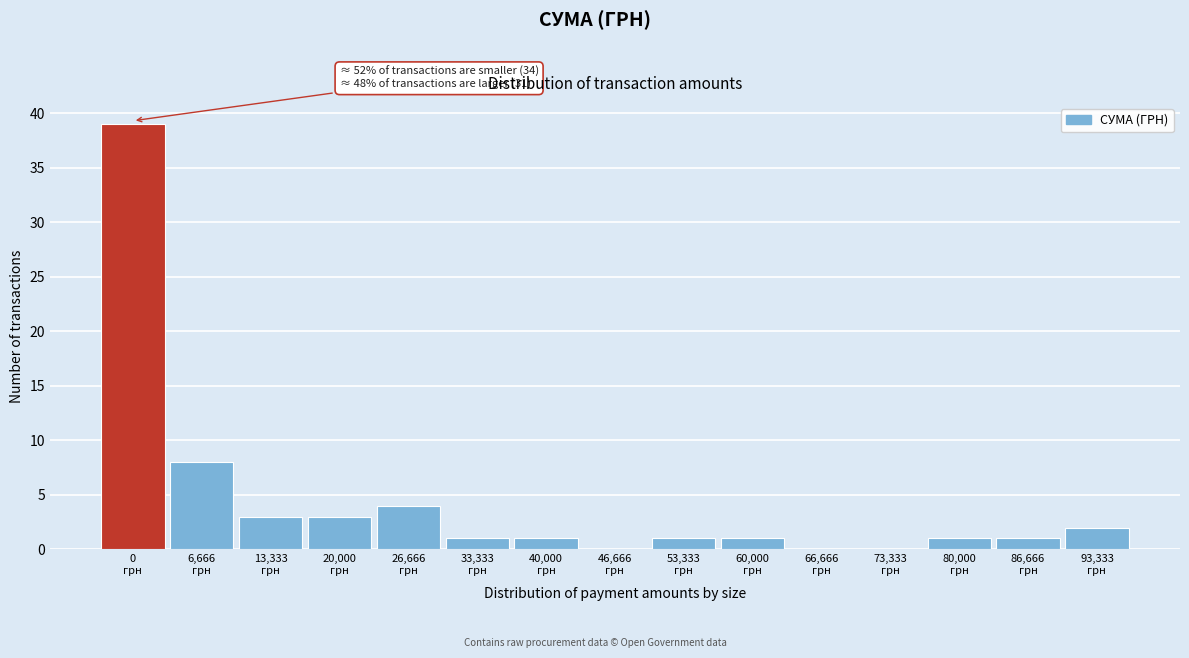

What is the maximum value shown in the chart?

39